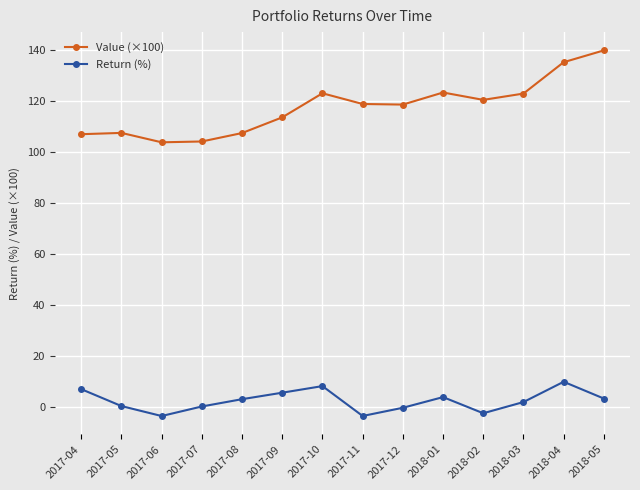

What is the sum of all Return (%) values?

35.2